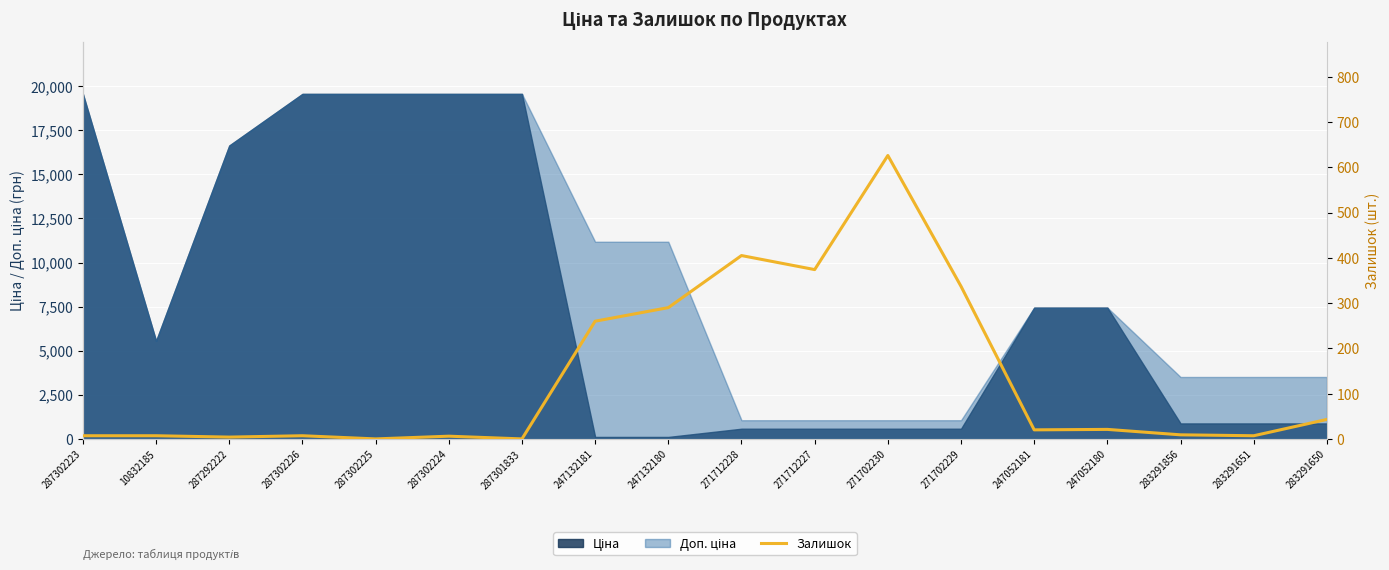

Is it true that the value at 271712228 is 118?

False